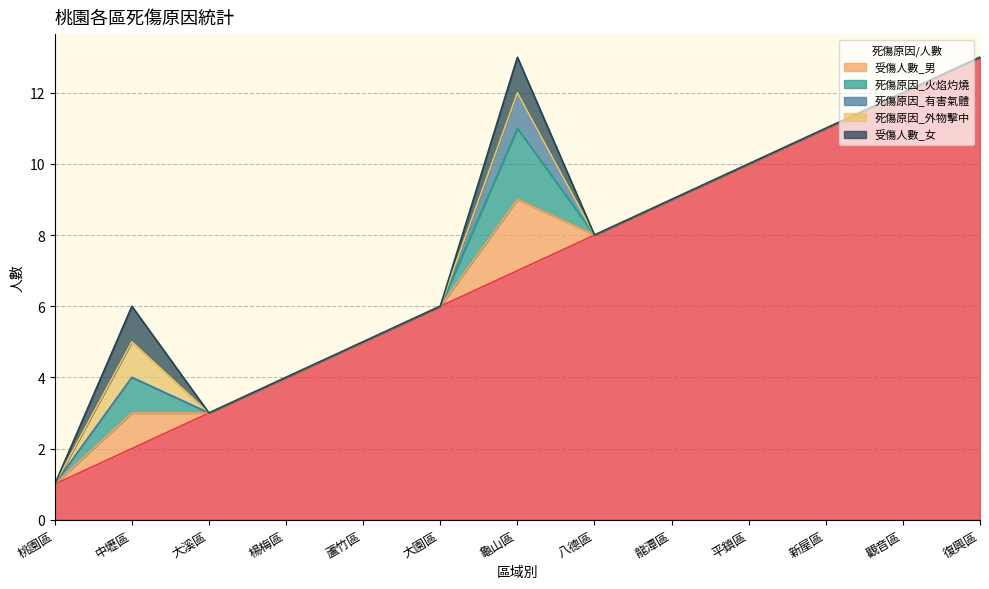

At 大園區, list the series in order from smallest to largest.

受傷人數_男, 死傷原因_火焰灼燒, 死傷原因_有害氣體, 死傷原因_外物擊中, 受傷人數_女, _id